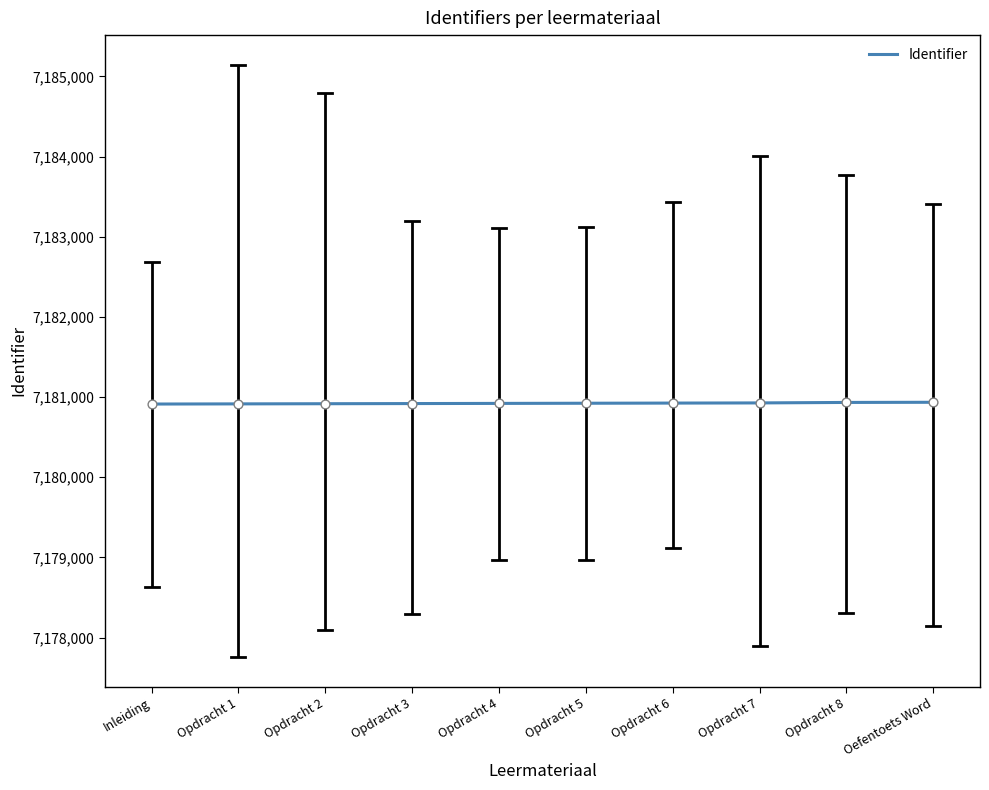

What is the ratio of the value at Opdracht 4 to the value at Opdracht 3?

1.0